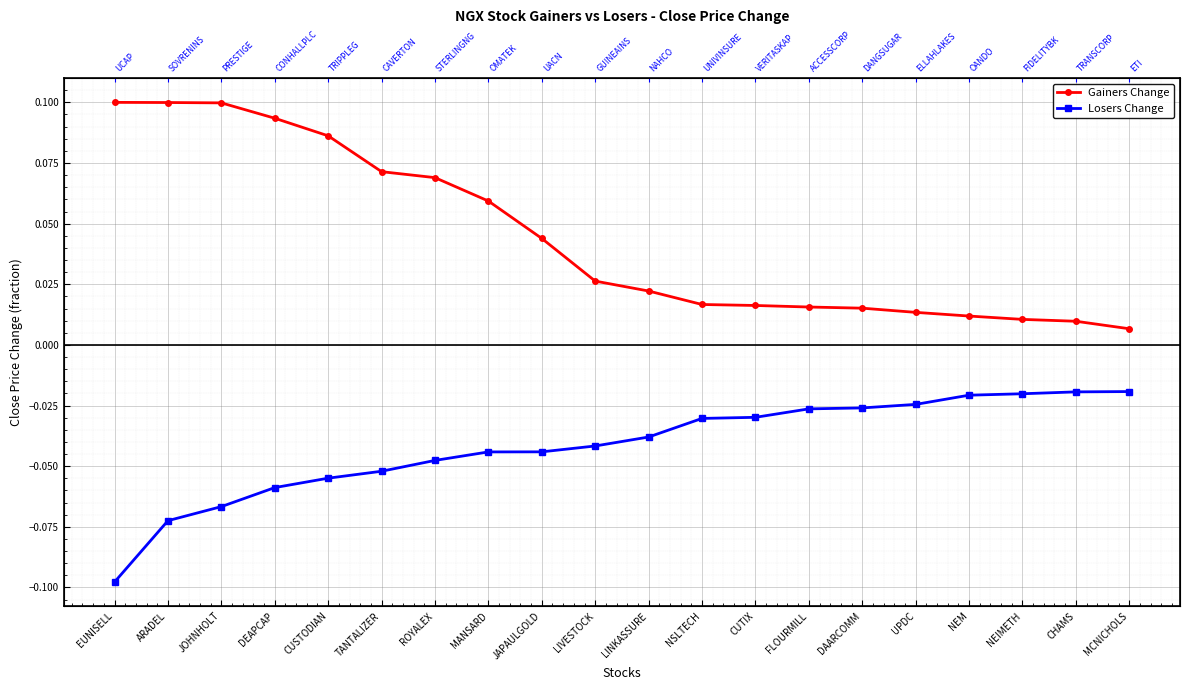

Which category has the highest value in the Gainers Change series?

EUNISELL